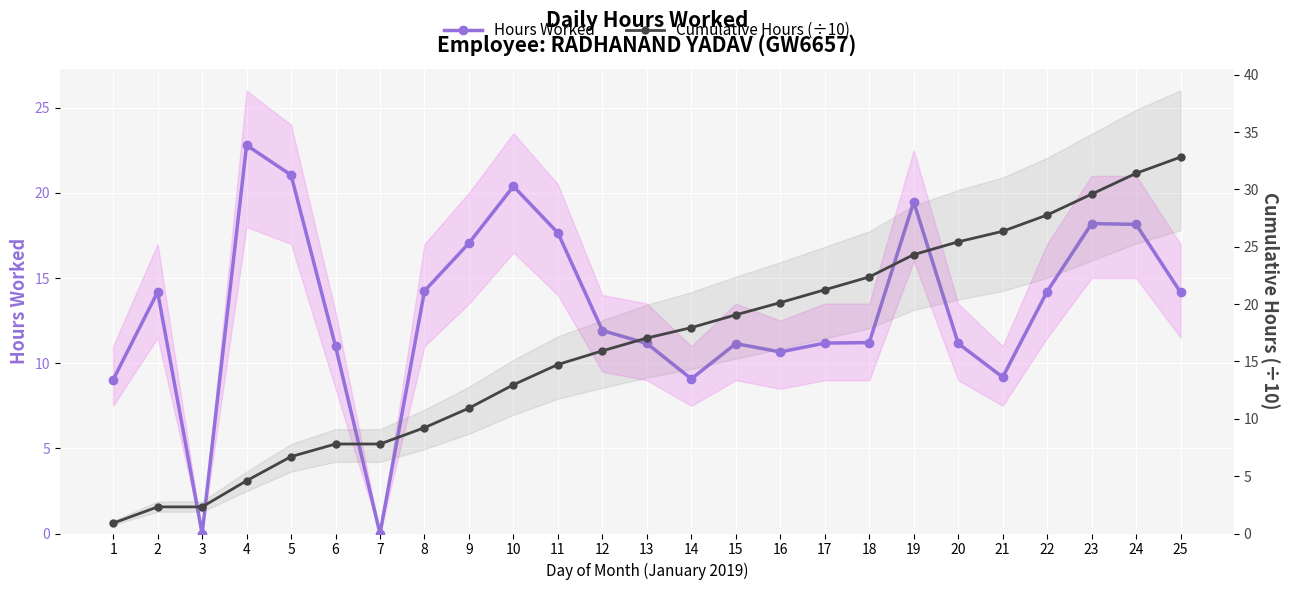

Reading left to right, extract all data points from this chart.

Hours Worked: 9.0	14.2	0.0	22.8	21.1	11.0	0.0	14.2	17.1	20.4	17.6	11.9	11.2	9.1	11.2	10.7	11.2	11.2	19.5	11.2	9.2	14.2	18.2	18.1	14.2
Cumulative Hours (÷10): 0.9	2.3	2.3	4.6	6.7	7.8	7.8	9.2	10.9	13.0	14.7	15.9	17.0	18.0	19.1	20.1	21.3	22.4	24.3	25.4	26.4	27.8	29.6	31.4	32.8